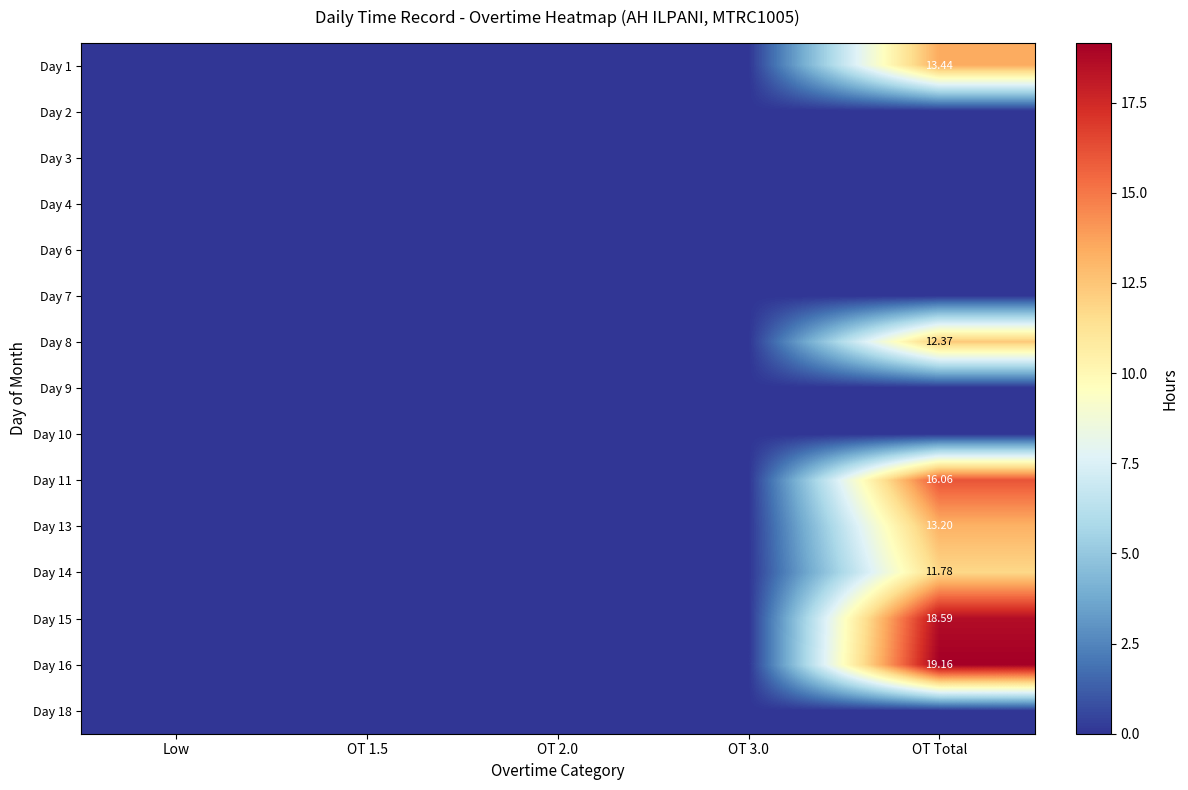

List the labels in order of Day 4 value, smallest first.

Low, OT 1.5, OT 2.0, OT 3.0, OT Total